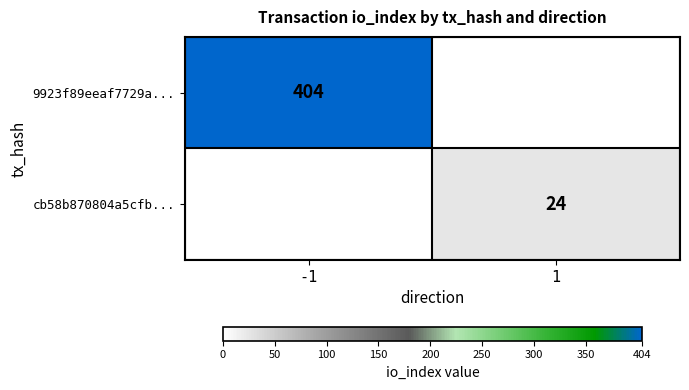

True or false: cb58b870804a5cfb... has a value of 24 at 1.

True